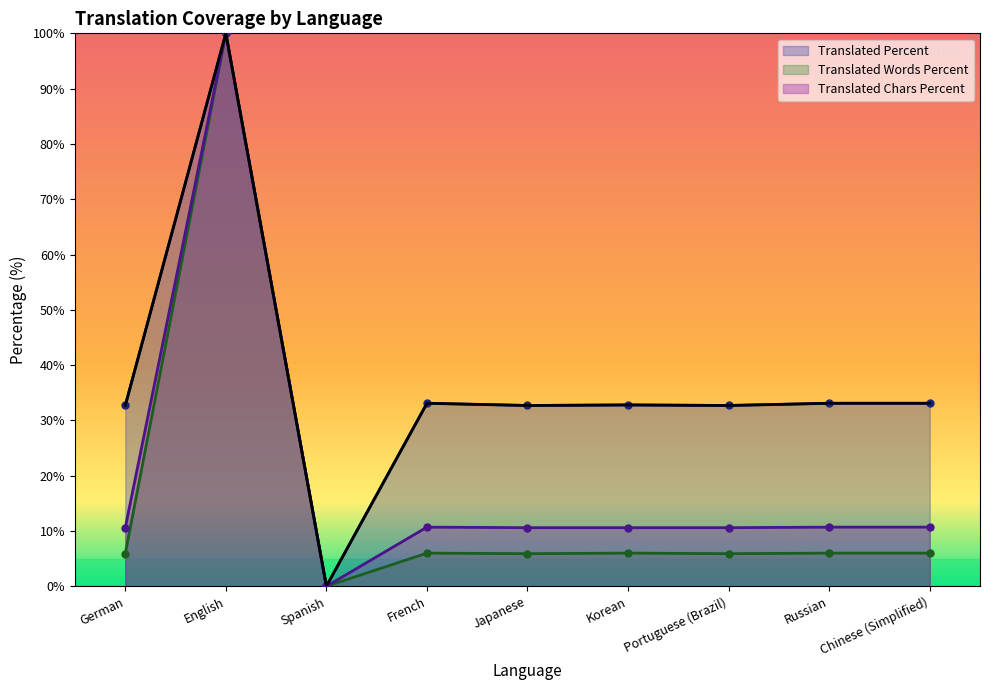

Between Japanese and French, which is larger?

French